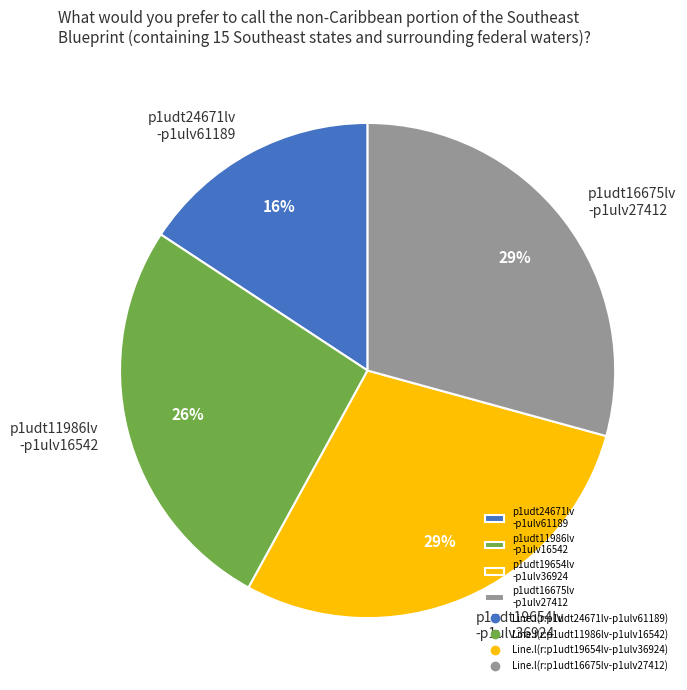

True or false: p1udt16675lv -p1ulv27412 accounts for 35% of the total.

False